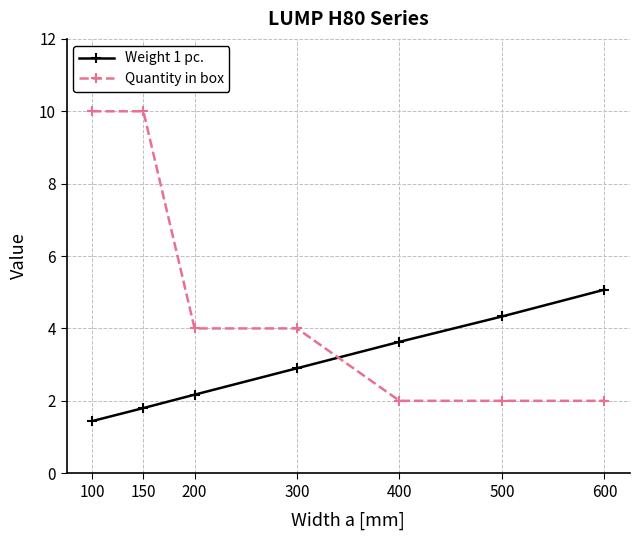

How many data points does each series have?

7